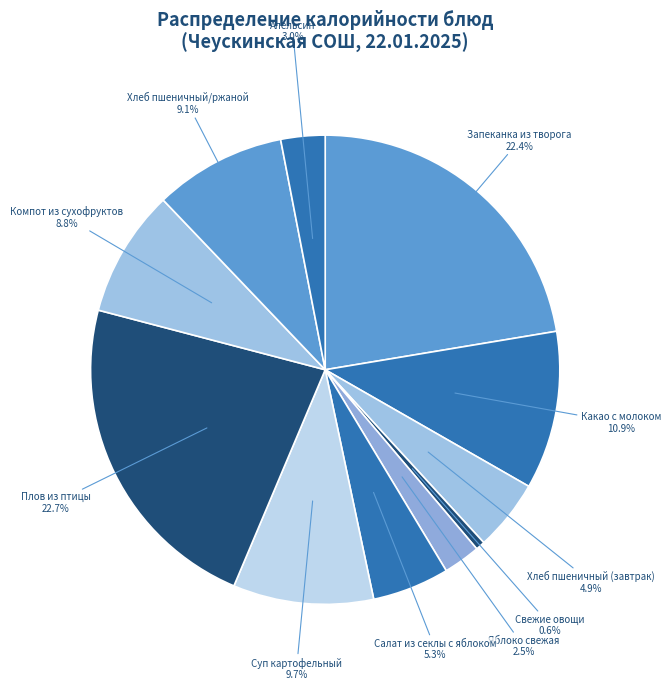

Which category has the biggest portion of the pie?

Плов из птицы